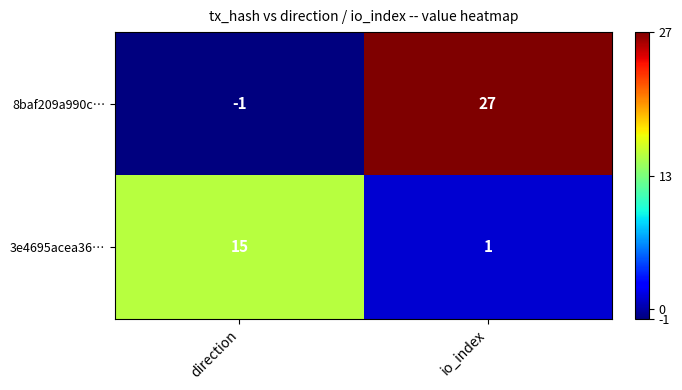

What is the greatest value displayed?

27